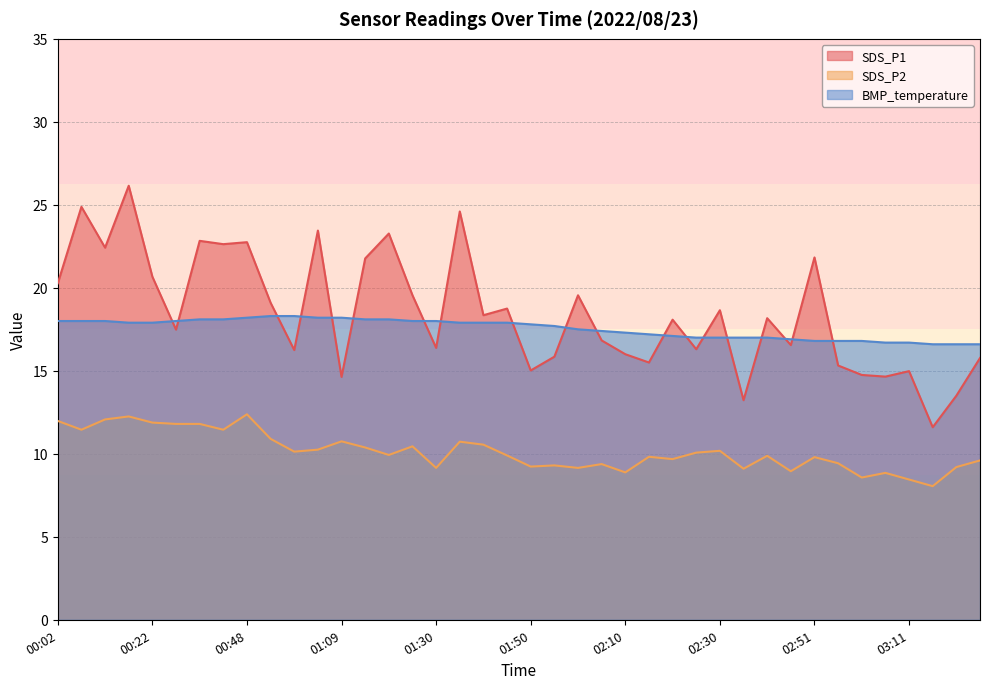

True or false: SDS_P2 has a value of 9.3 at 01:55.

True